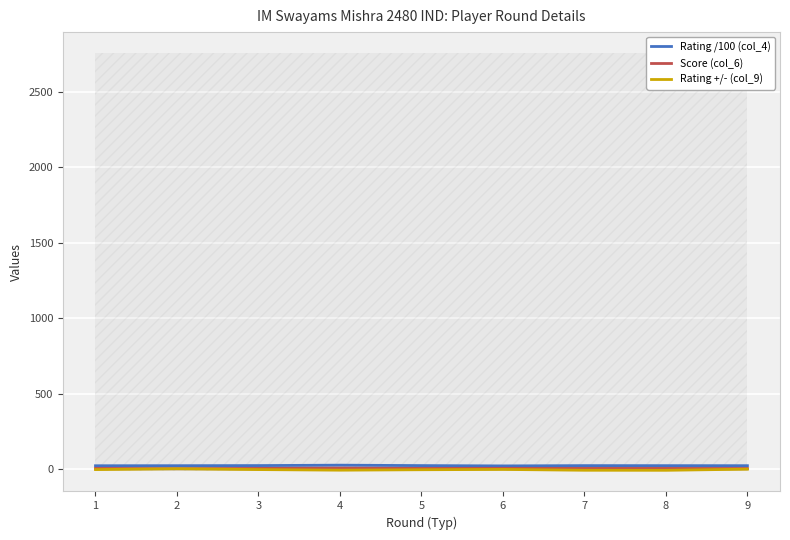

How many lines are shown in the chart?

3